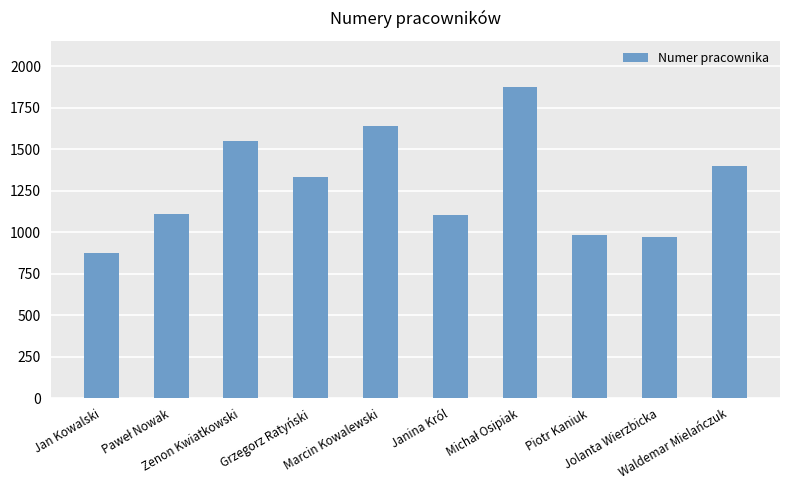

What is the label of the 3rd bar from the right?

Piotr Kaniuk